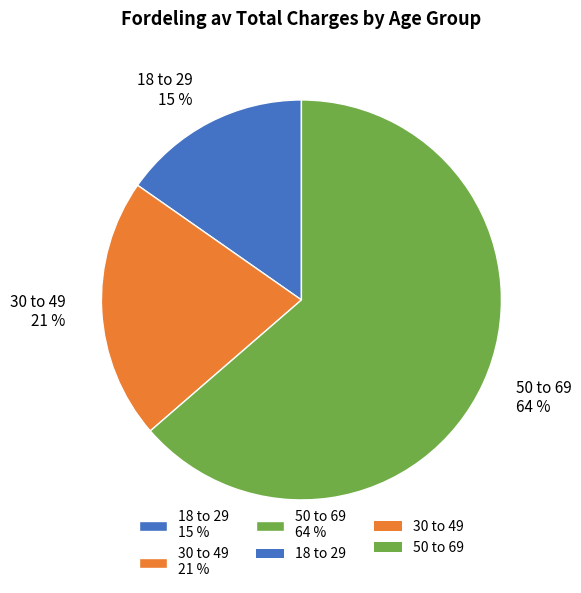

To the nearest percent, what is the combined percentage of 50 to 69 64 % and 30 to 49 21 %?

85%